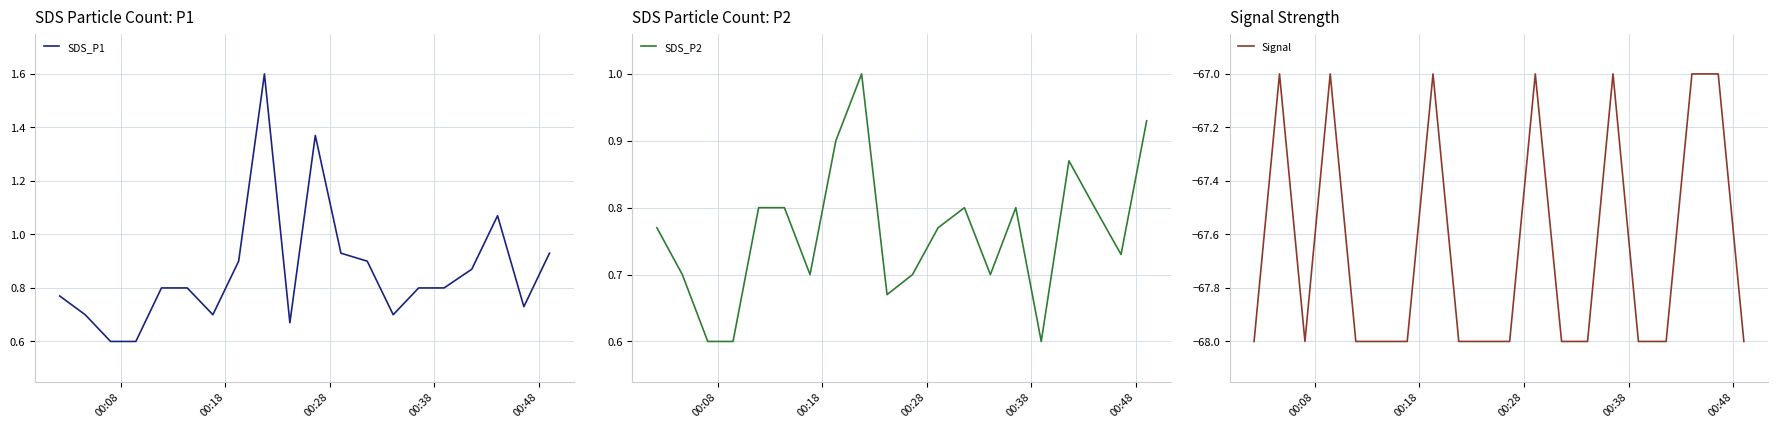

True or false: Signal and SDS_P2 cross at least once.

False